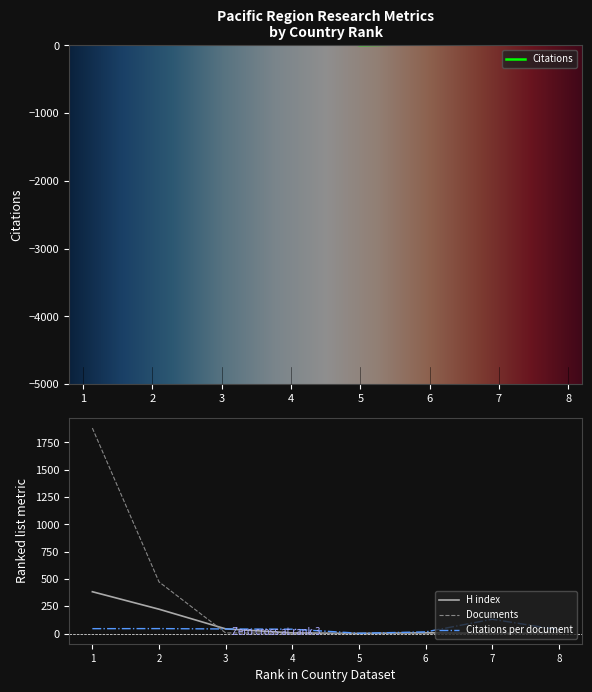

Rank the series at 7 from highest to lowest value.

Citations, Citations per document, H index, Documents